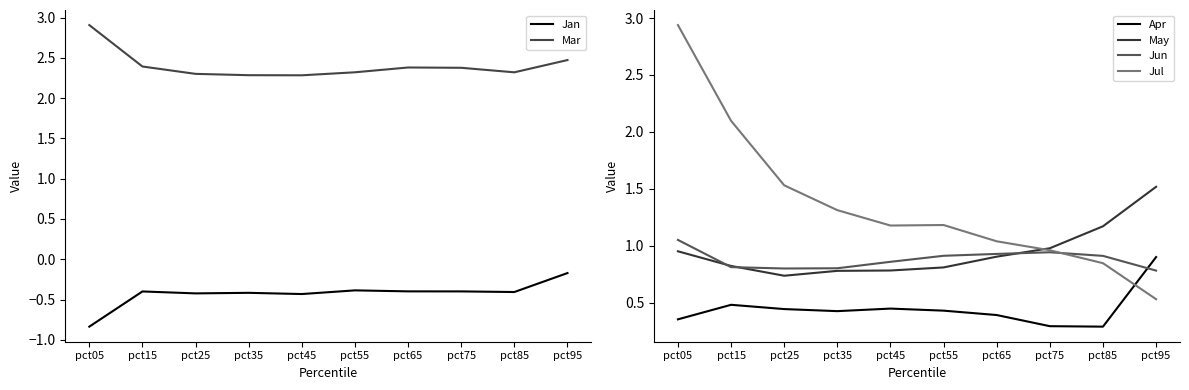

What is the difference between the Mar values at pct95 and pct05?

0.4